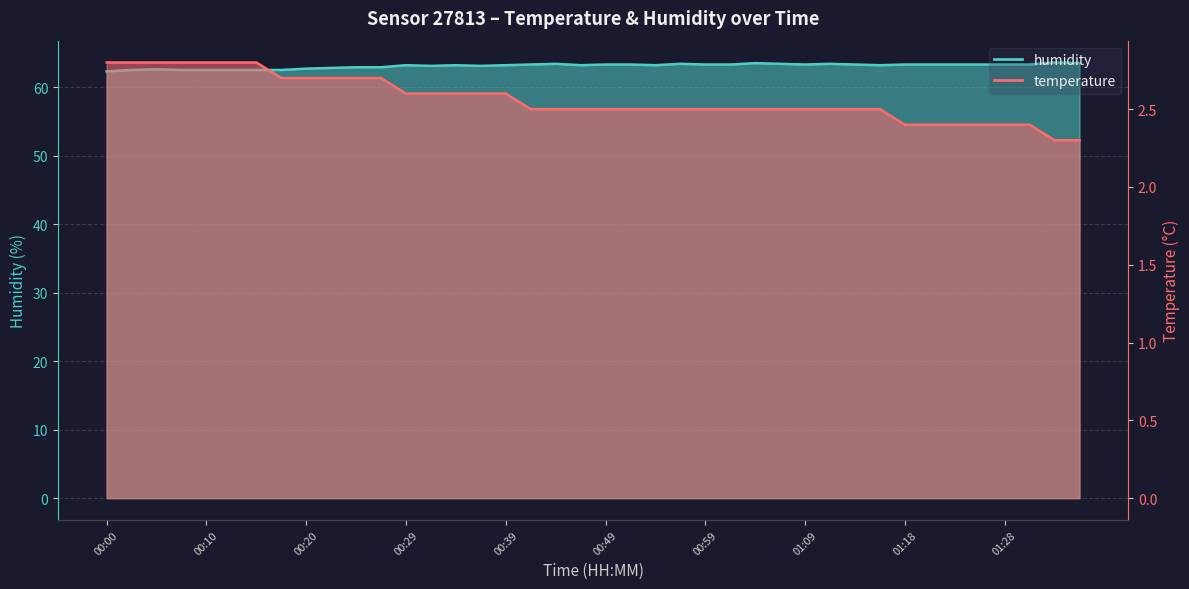

What is the value of the humidity point at the 5th from the left?

62.5